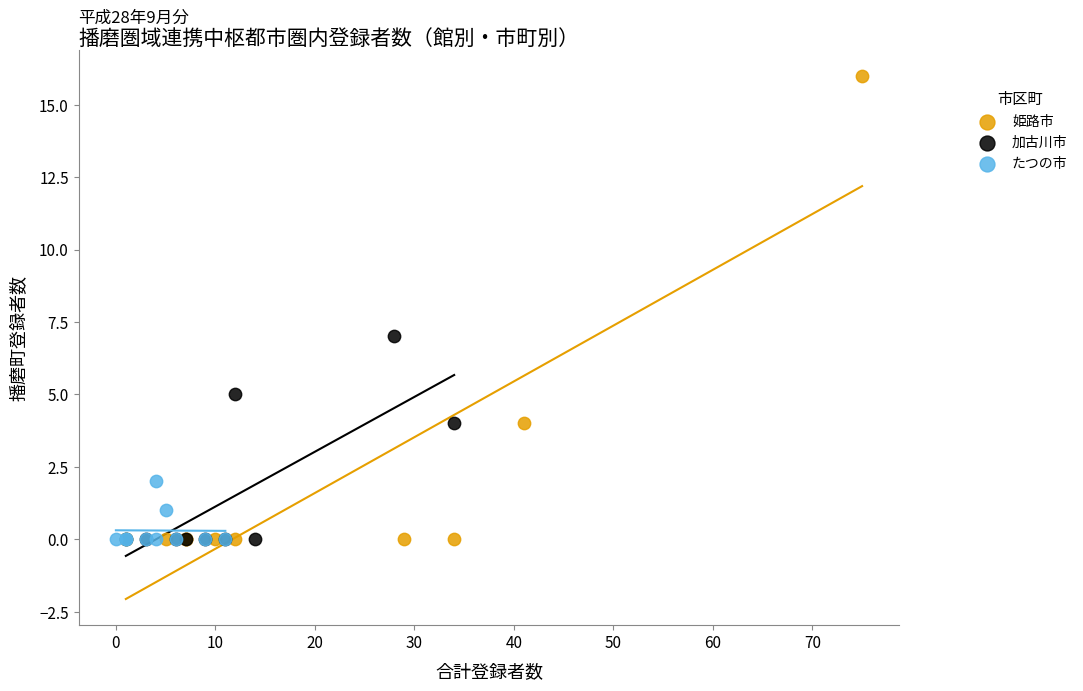

Which series has the largest Y range (max minus min)?

姫路市